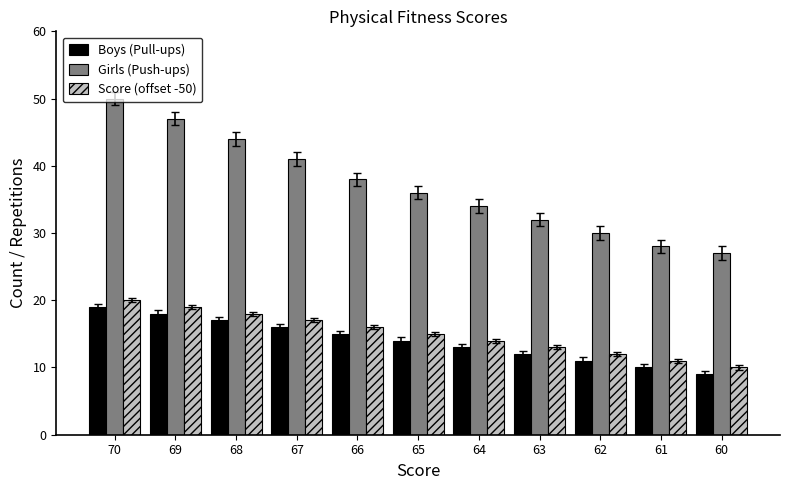

Reading right to left, list all the values displayed in this chart.

Boys (Pull-ups): 9	10	11	12	13	14	15	16	17	18	19
Girls (Push-ups): 27	28	30	32	34	36	38	41	44	47	50
Score (offset -50): 10	11	12	13	14	15	16	17	18	19	20